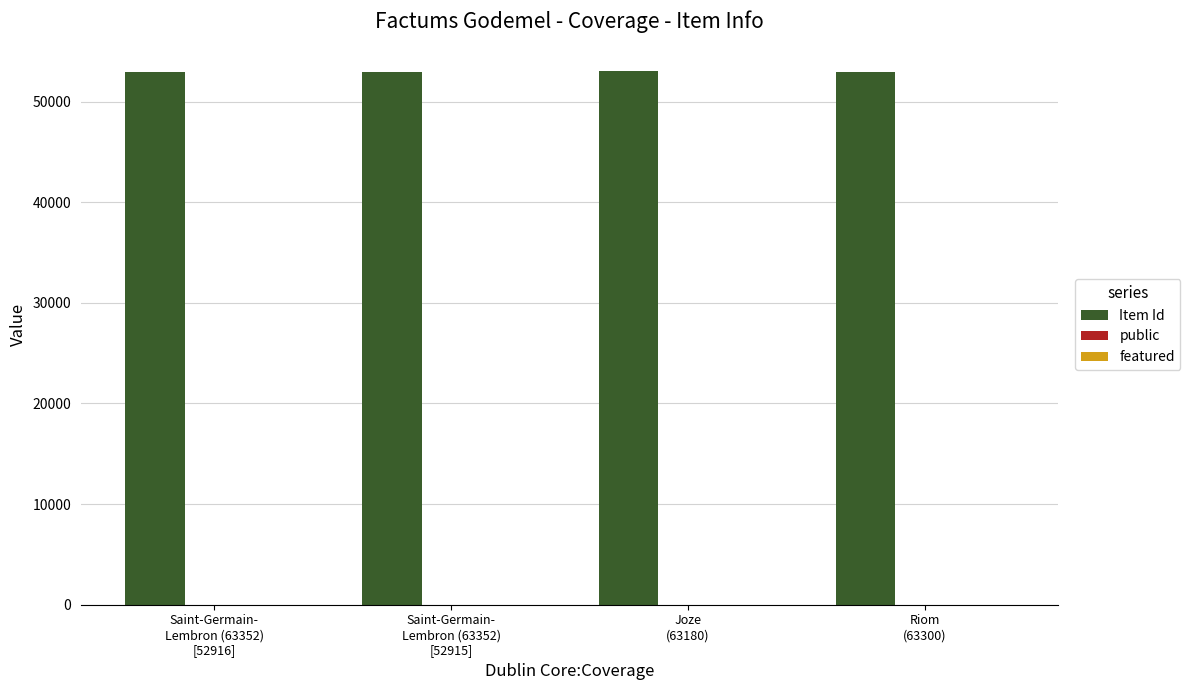

Are the bars grouped side by side (vs. stacked)?

Yes